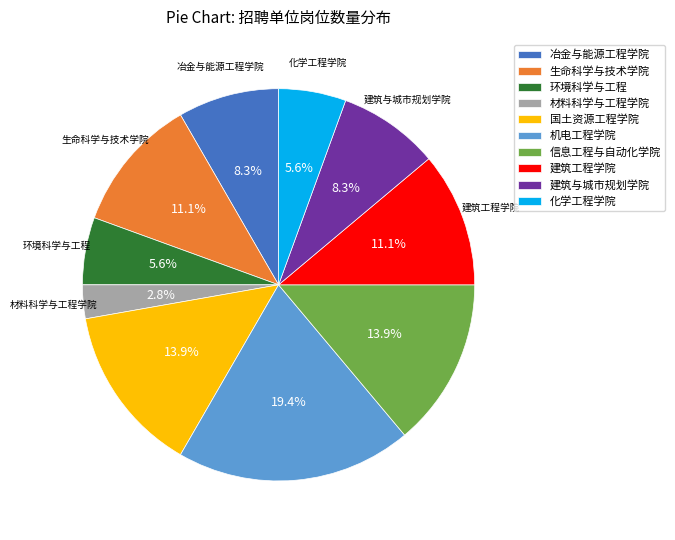

Does any single category account for the majority?

No